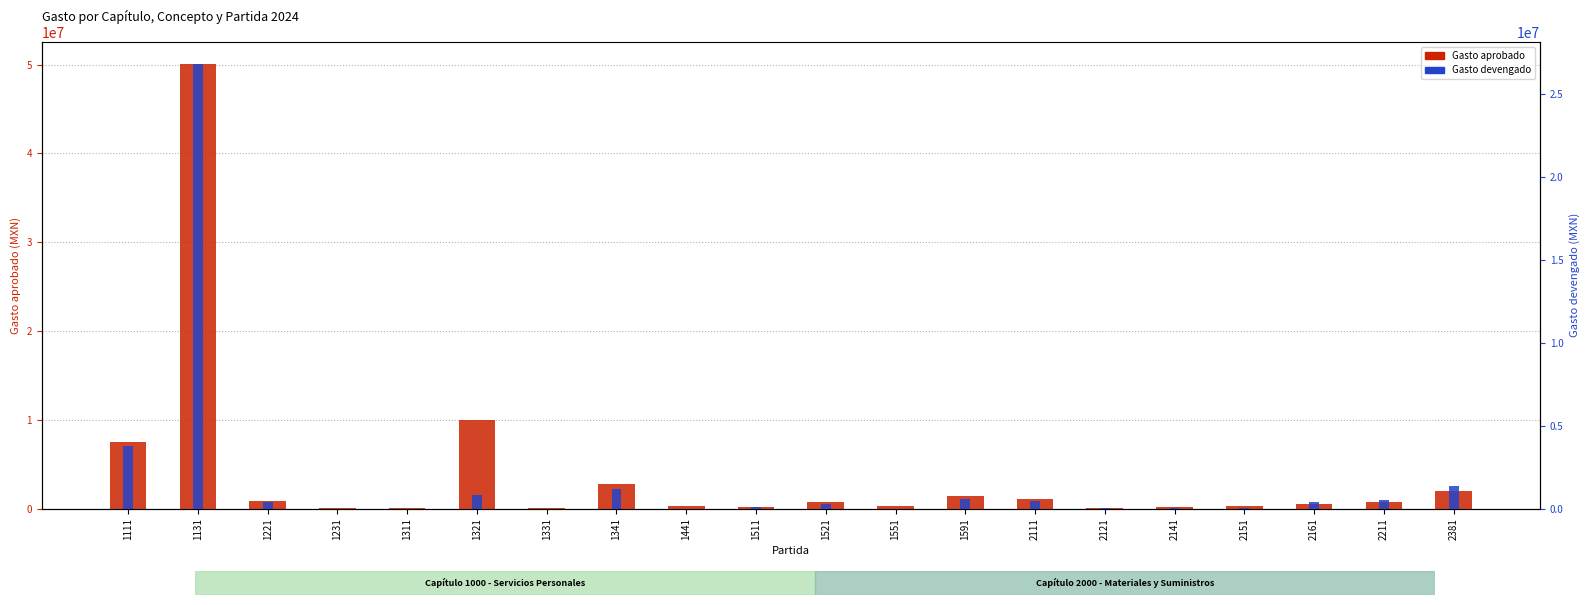

At which category does the chart reach its peak across all series?

1131